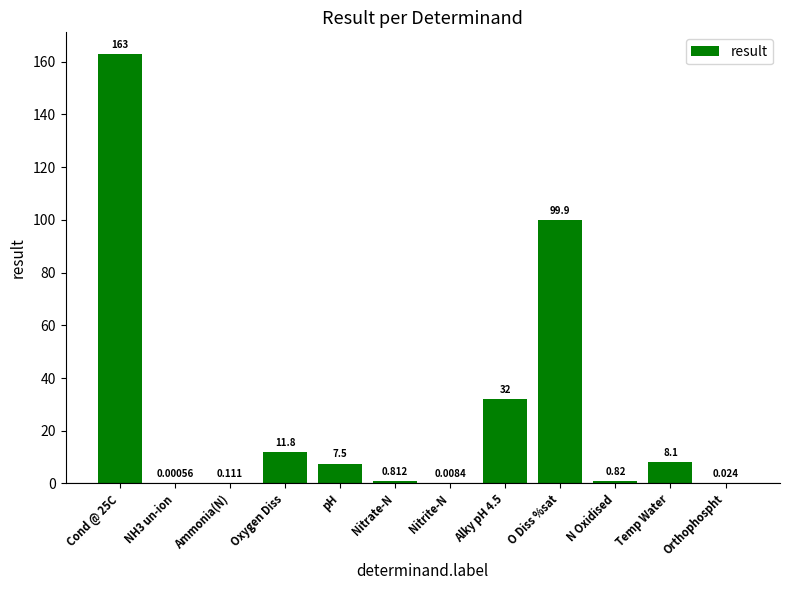

Where is the data nearest to the value 81?

O Diss %sat